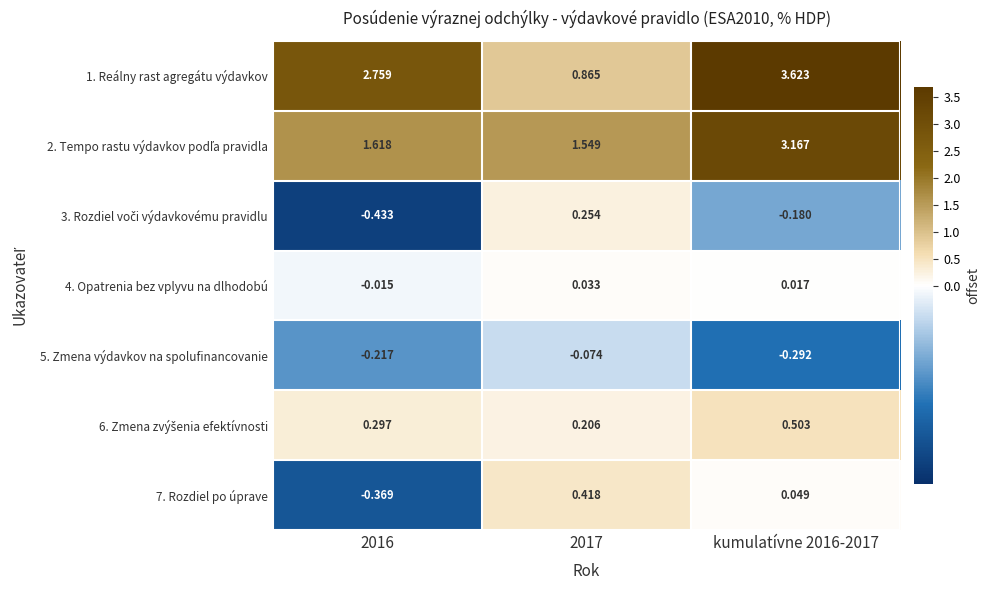

Which series has the widest spread of values?

1. Reálny rast agregátu výdavkov